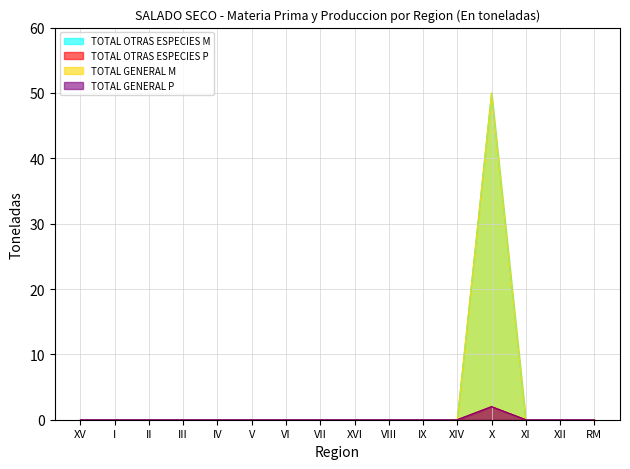

Which category has the lowest value in the TOTAL OTRAS ESPECIES M series?

XV